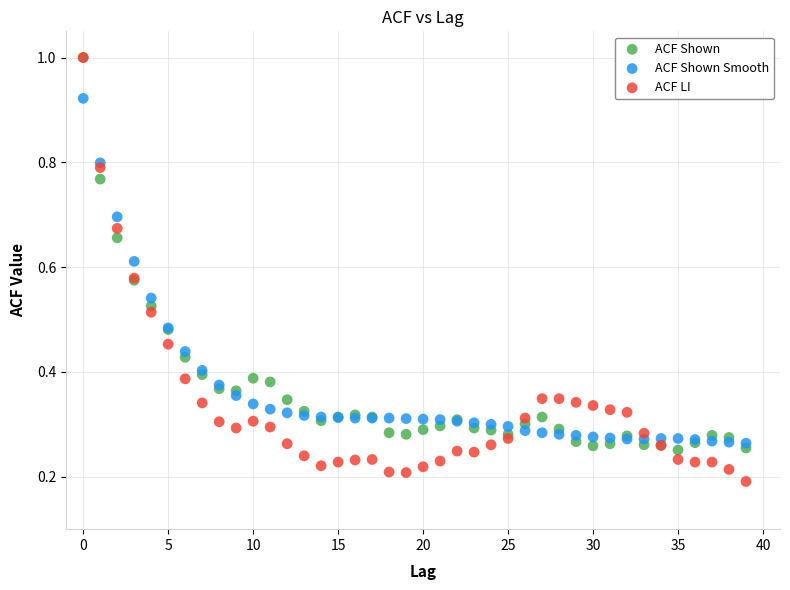

What are all the series names shown in the legend?

ACF Shown, ACF Shown Smooth, ACF LI